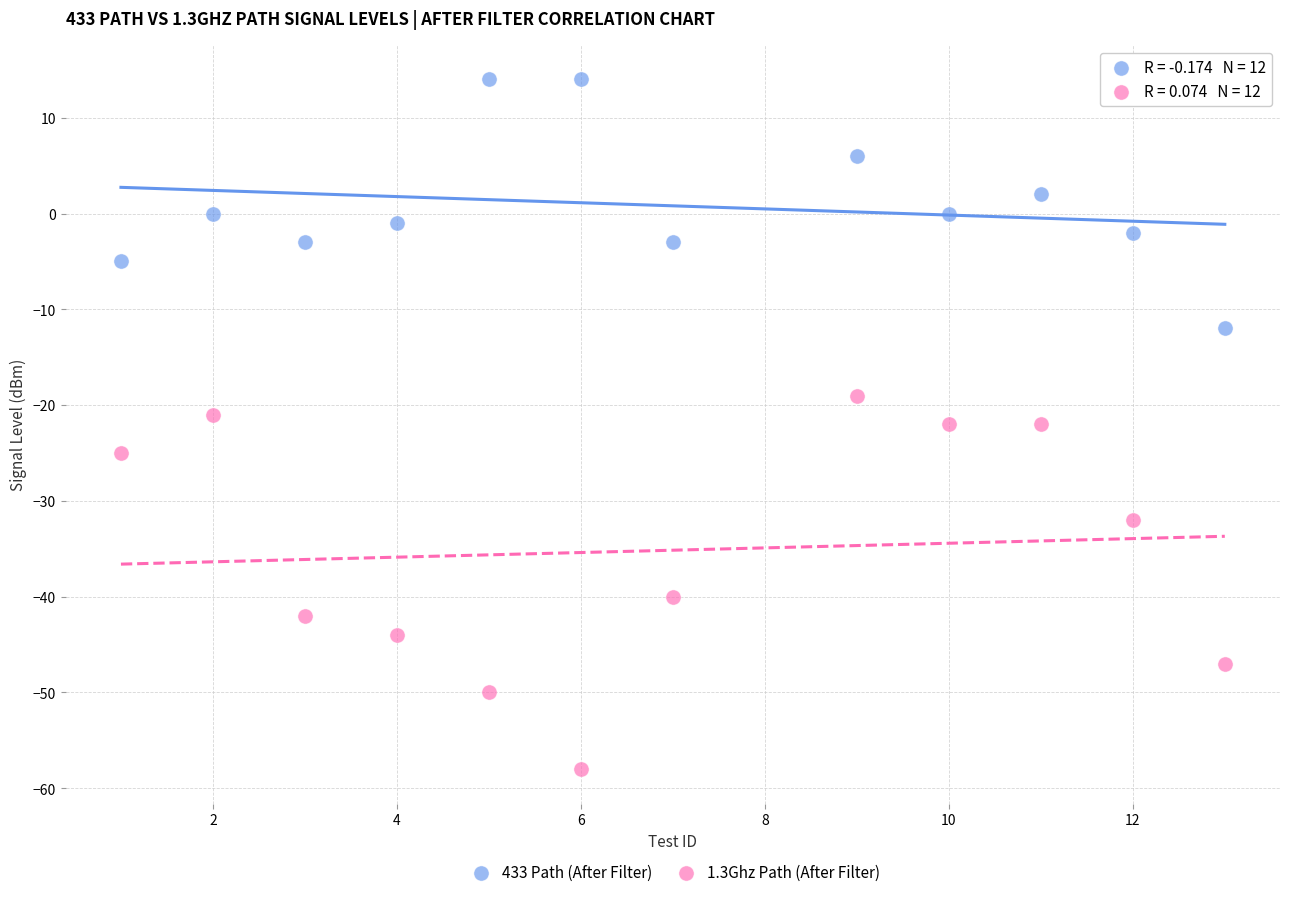

Which series reaches the minimum Y coordinate?

1.3Ghz Path (After Filter)